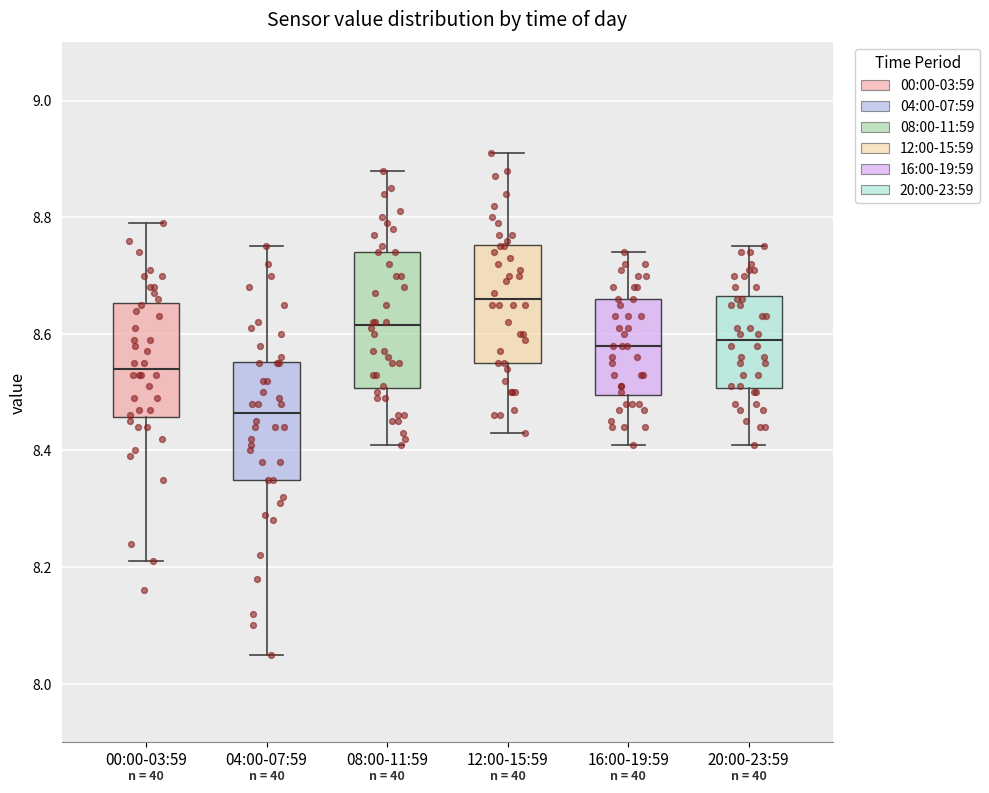

Reading left to right, transcribe this box plot: for each box, give where its median line is, the range the box spans, and where its two whiskers end, as read against the y-axis. The values are not printed on the chart, so give them approximately, as read against the axis.

00:00-03:59: median 8.54, box 8.46 to 8.66, whiskers 8.22 to 8.80
04:00-07:59: median 8.46, box 8.36 to 8.56, whiskers 8.06 to 8.76
08:00-11:59: median 8.62, box 8.50 to 8.74, whiskers 8.42 to 8.88
12:00-15:59: median 8.66, box 8.56 to 8.76, whiskers 8.44 to 8.92
16:00-19:59: median 8.58, box 8.50 to 8.66, whiskers 8.42 to 8.74
20:00-23:59: median 8.60, box 8.50 to 8.66, whiskers 8.42 to 8.76